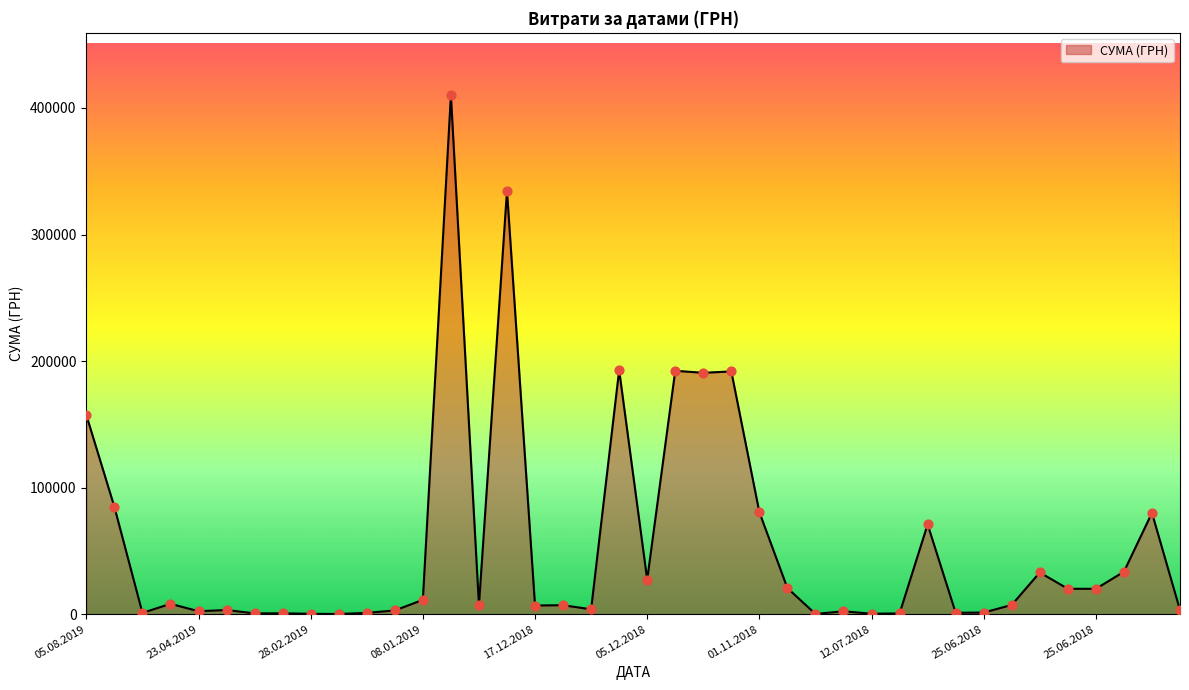

What is the difference between the maximum and minimum values?

409968.2